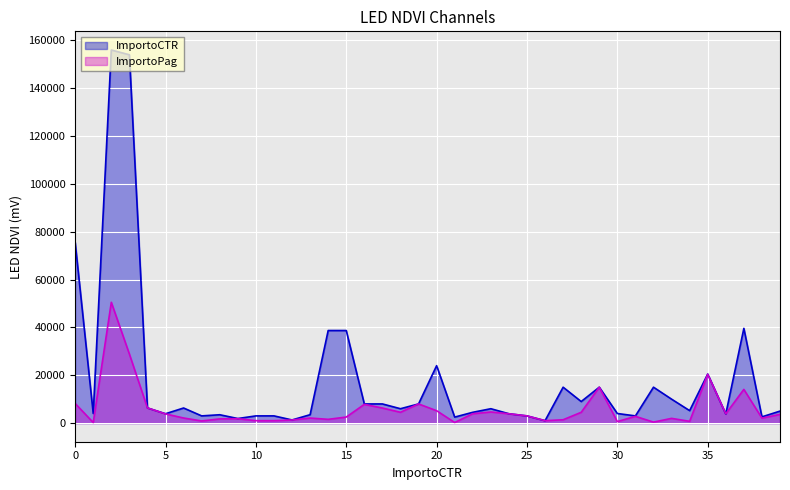

Which series has the largest range (max minus min)?

ImportoCTR